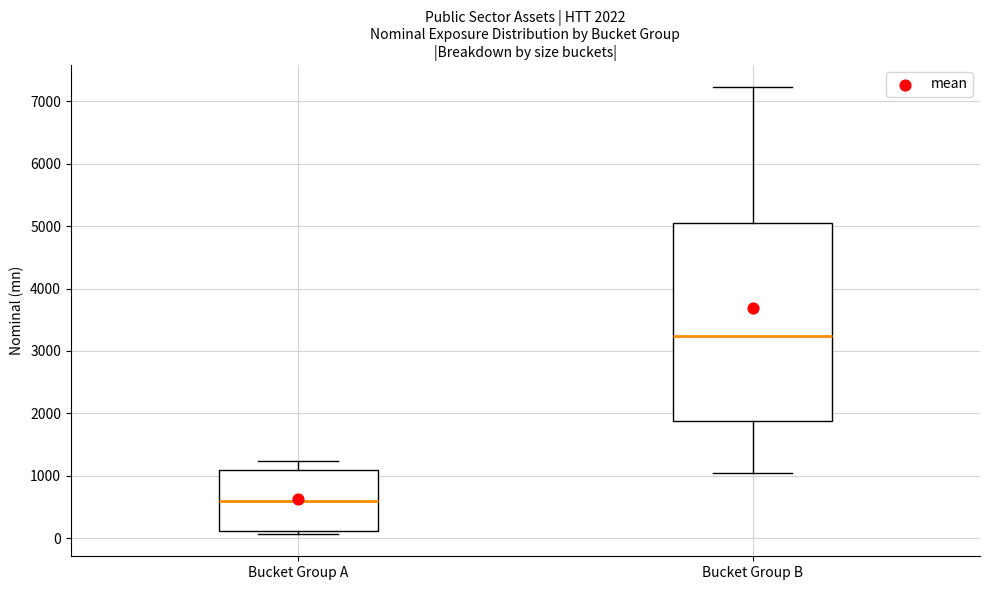

Comparing the boxes themselves (not the whiskers), which one is the tallest?

Bucket Group B